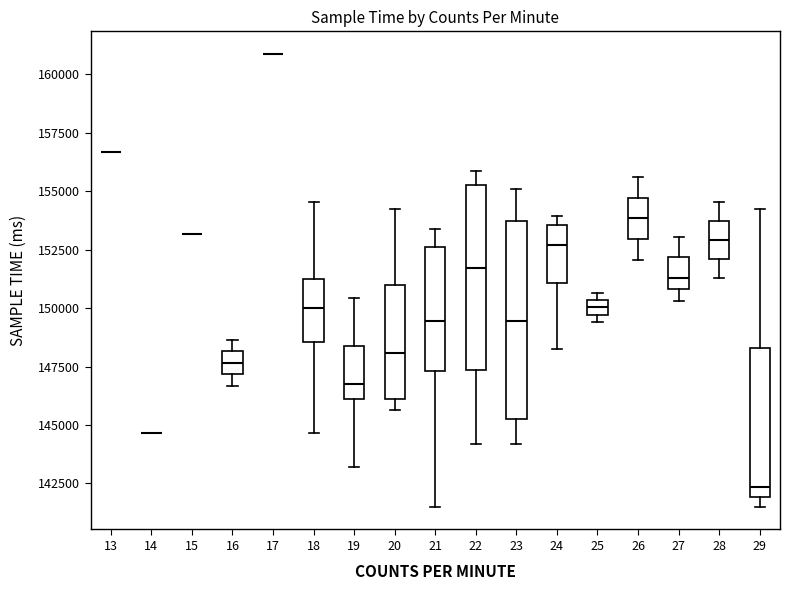

Where is the lower edge of the box at x = 20 on the y-axis? The values are not printed on the chart, so give them approximately, as read against the axis.

146000